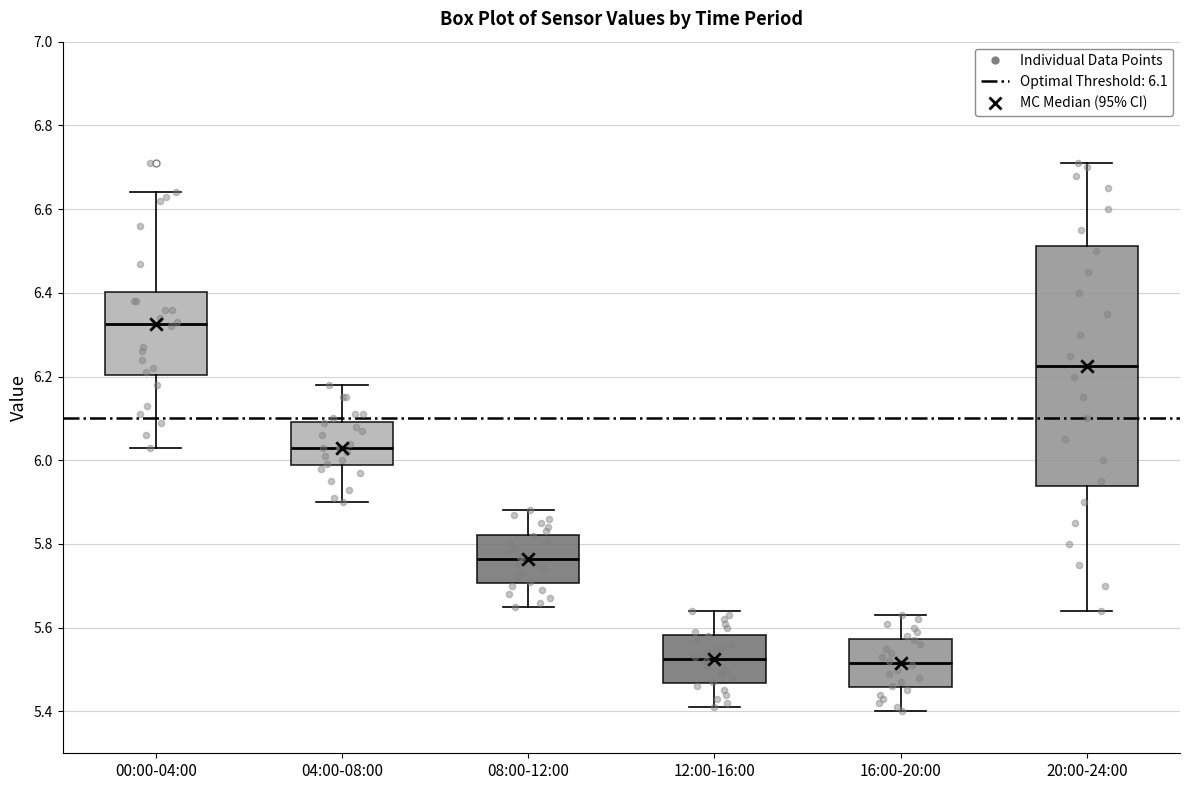

Reading left to right, transcribe this box plot: for each box, give where its median line is, the range the box spans, and where its two whiskers end, as read against the y-axis. The values are not printed on the chart, so give them approximately, as read against the axis.

00:00-04:00: median 6.32, box 6.20 to 6.40, whiskers 6.04 to 6.64
04:00-08:00: median 6.04, box 5.98 to 6.10, whiskers 5.90 to 6.18
08:00-12:00: median 5.76, box 5.70 to 5.82, whiskers 5.66 to 5.88
12:00-16:00: median 5.52, box 5.46 to 5.58, whiskers 5.42 to 5.64
16:00-20:00: median 5.52, box 5.46 to 5.58, whiskers 5.40 to 5.64
20:00-24:00: median 6.22, box 5.94 to 6.52, whiskers 5.64 to 6.72